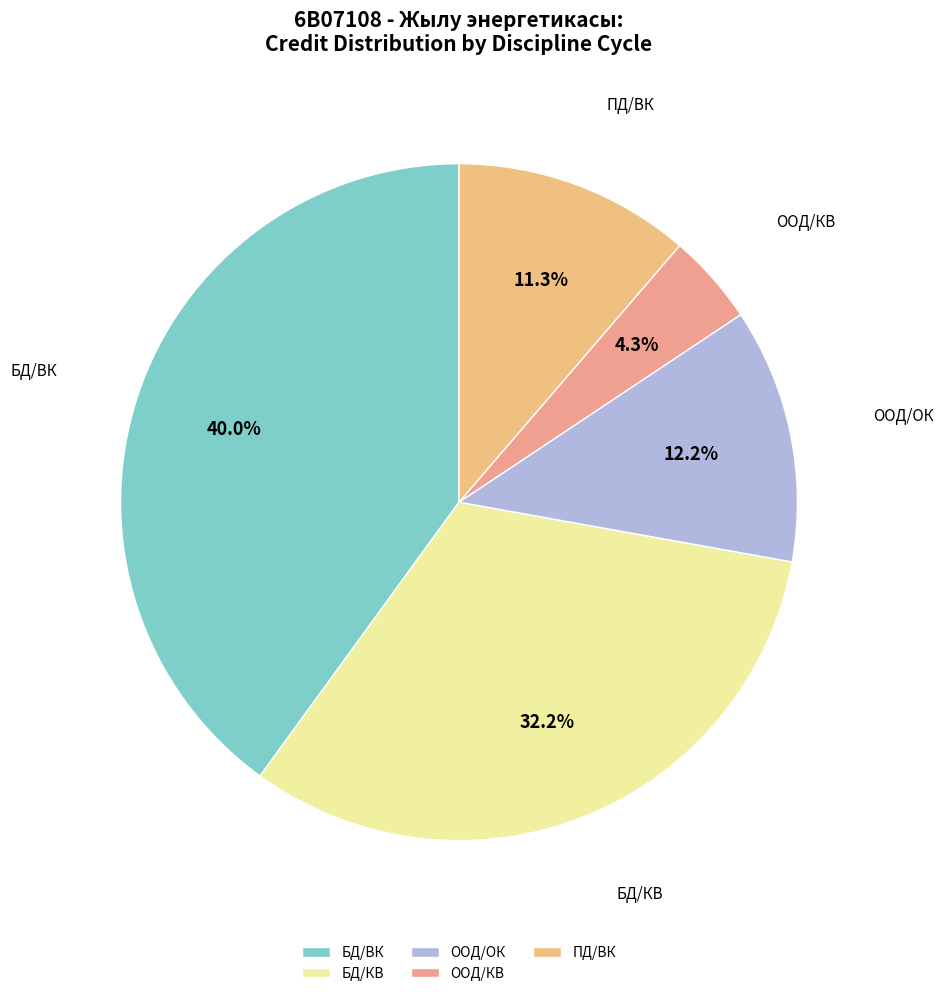

What percentage do ООД/ОК and ООД/КВ together represent?

16.5%